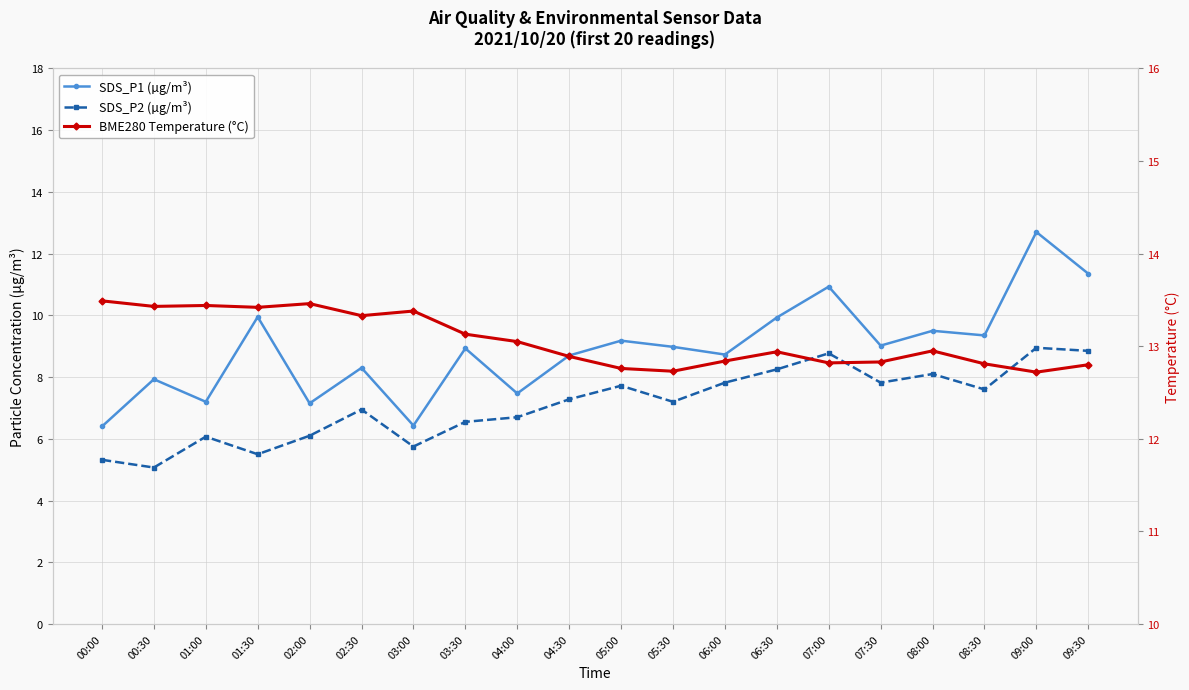

How many values in the SDS_P2 (µg/m³) series exceed 7?

11